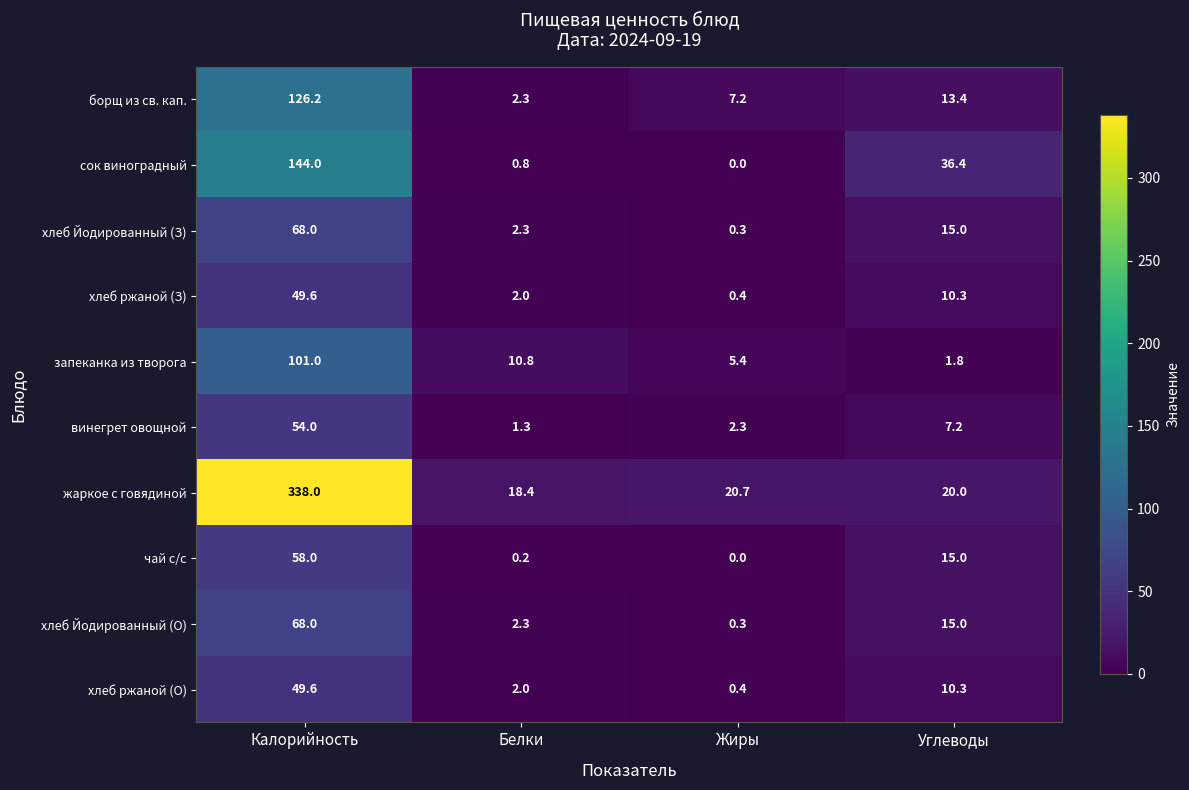

True or false: жаркое с говядиной has a value of 11.1 at Белки.

False